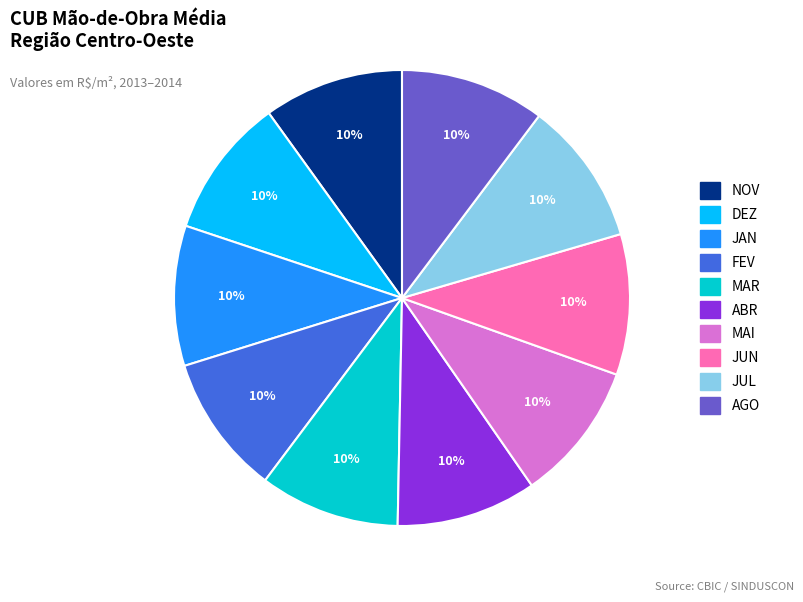

The MAR slice represents 10% of the pie. True or false?

True